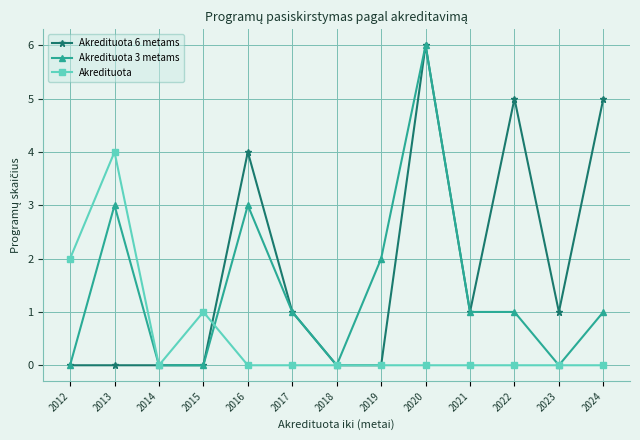

Which series ends up on top after the final intersection of Akredituota and Akredituota 3 metams?

Akredituota 3 metams